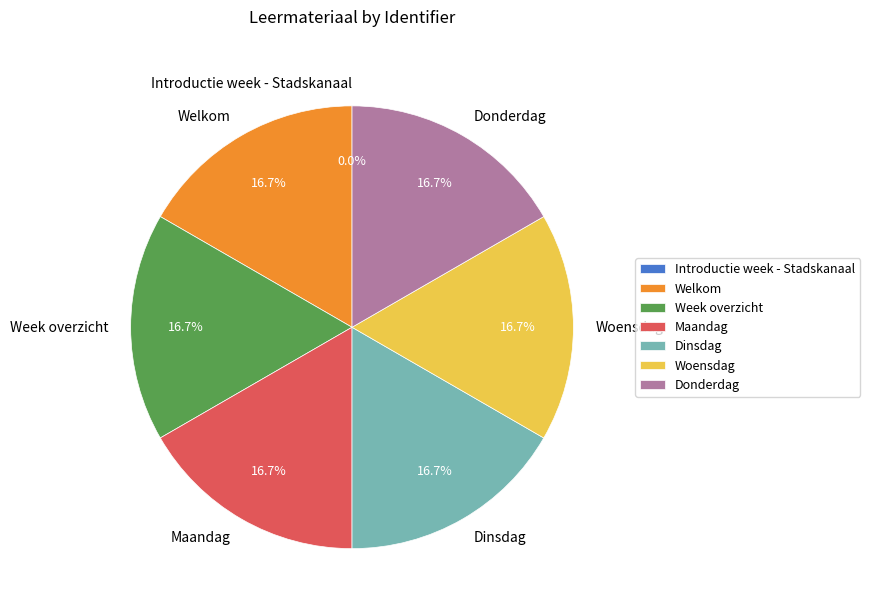

What percentage is NOT represented by Maandag?

83.3%